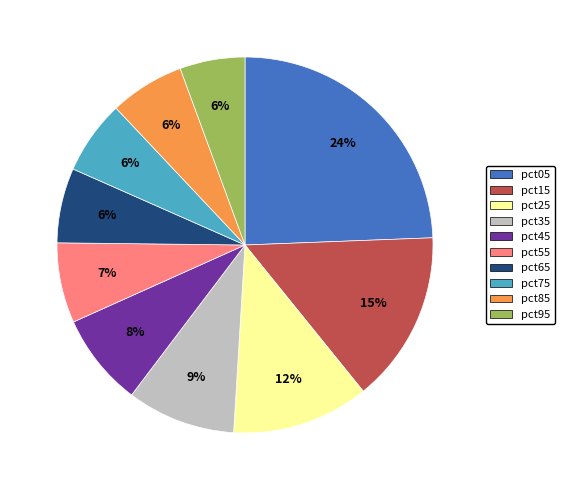

To the nearest percent, what is the average slice percentage?

10%